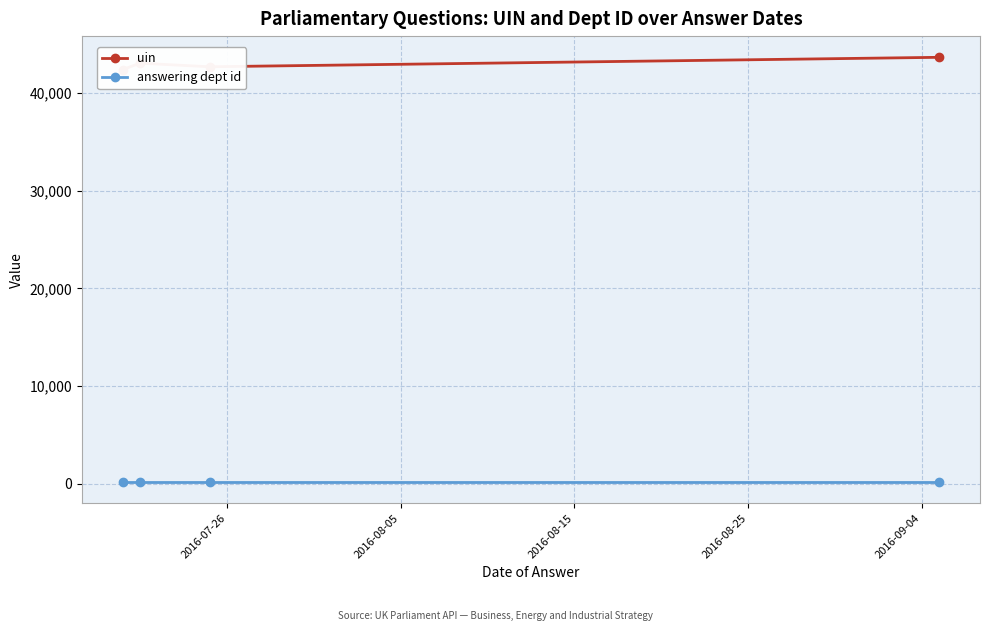

At how many categories does at least one series exceed 41978?

4